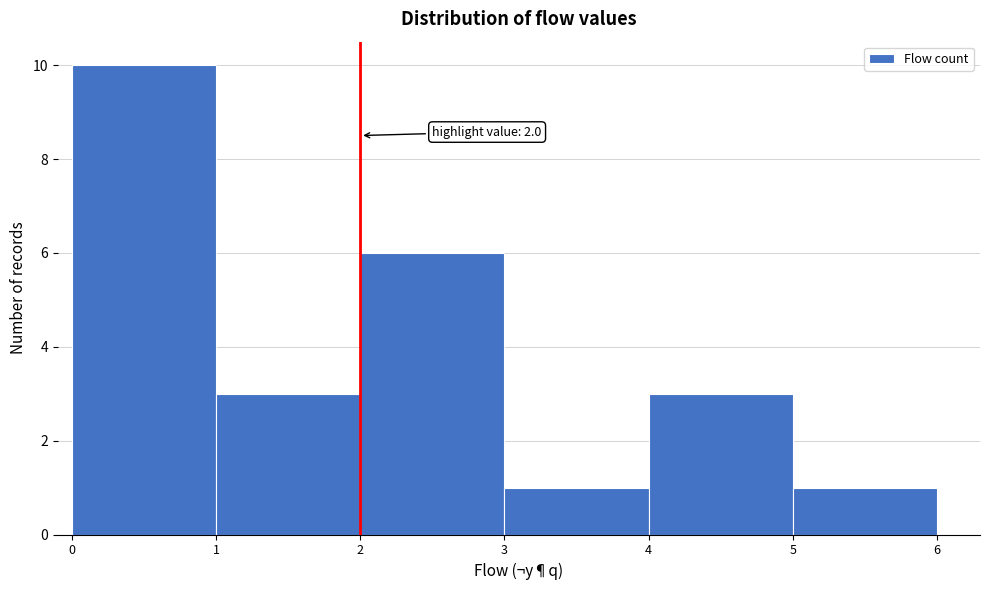

Which range on the x-axis has the tallest bar?

0 to 1